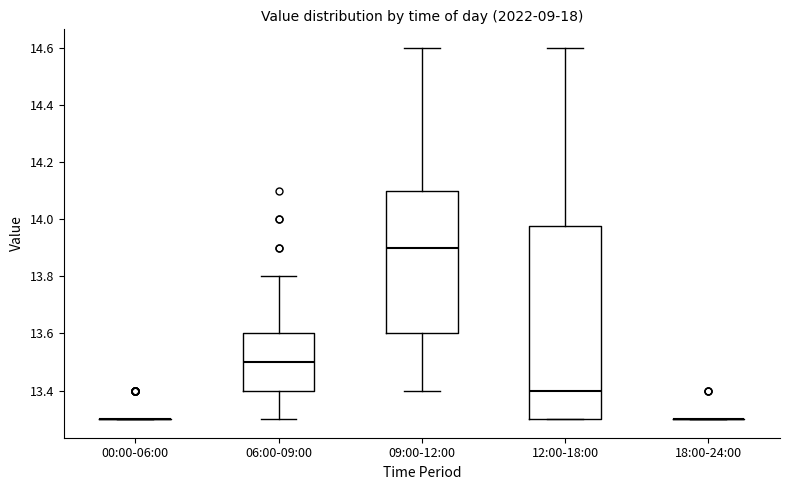

Which box is the tallest, from its lower edge to its upper edge?

12:00-18:00